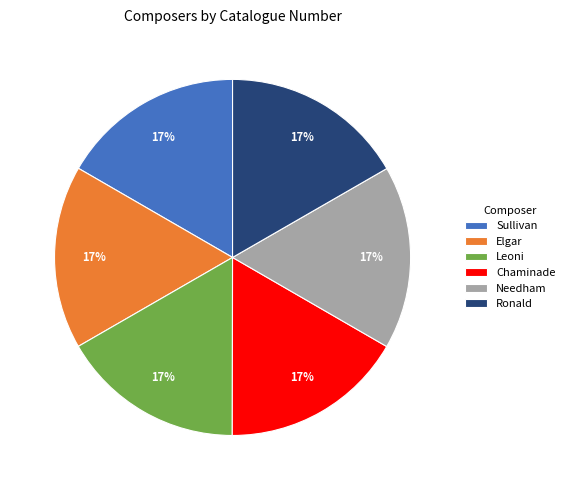

The Leoni slice represents 17% of the pie. True or false?

True